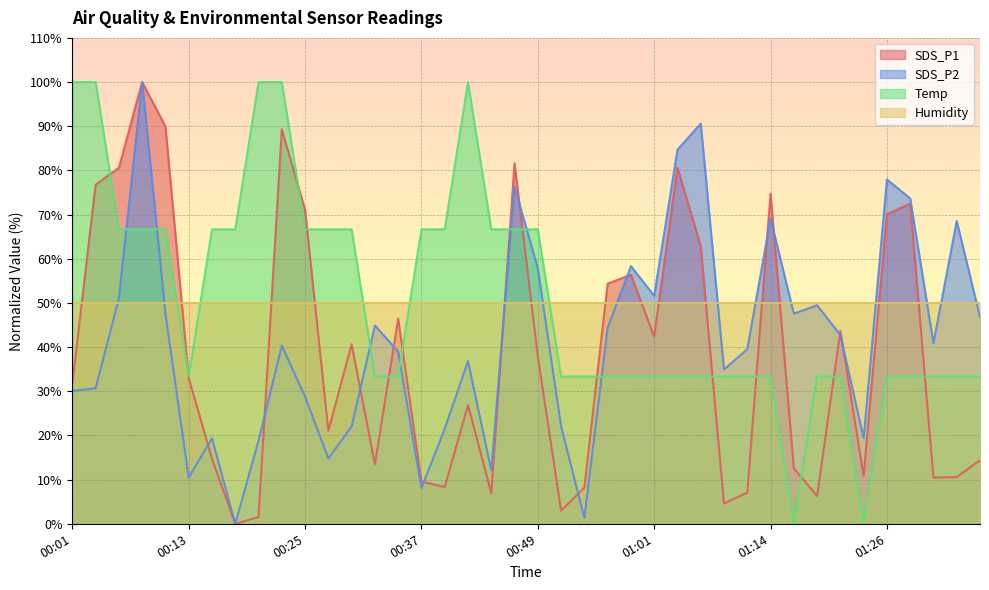

Which series ends up on top after the final intersection of SDS_P2 and SDS_P1?

SDS_P2